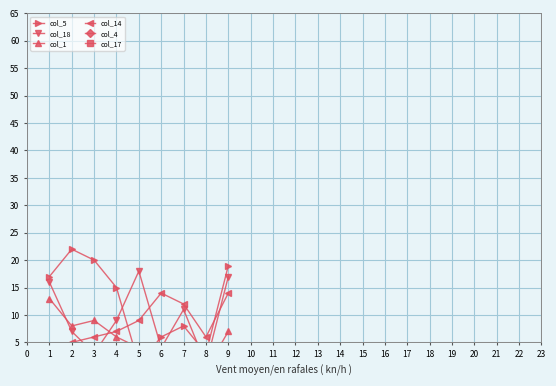

What is the value of the col_18 point at the 7th from the left?

11